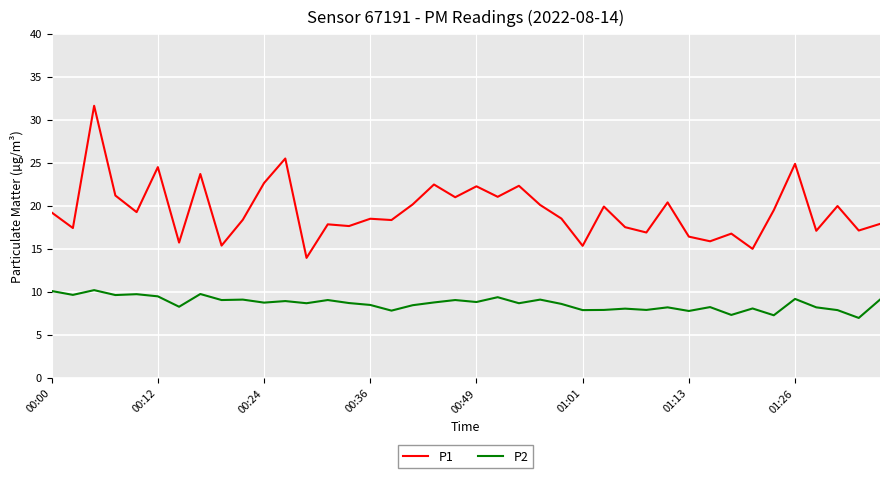

What is the difference between the second highest and second lowest values in the P2 series?

2.8